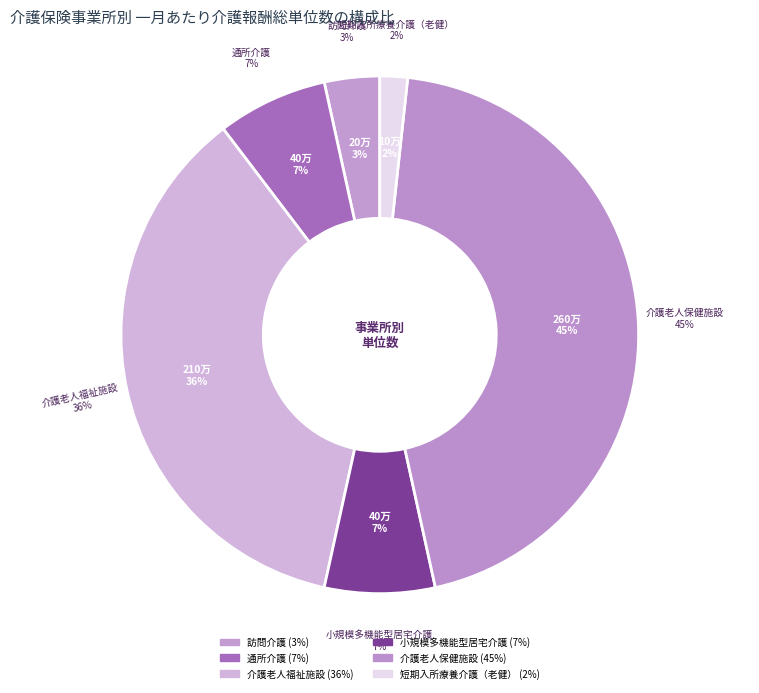

Is it true that 短期入所療養介護（老健） is 12% of the pie?

False